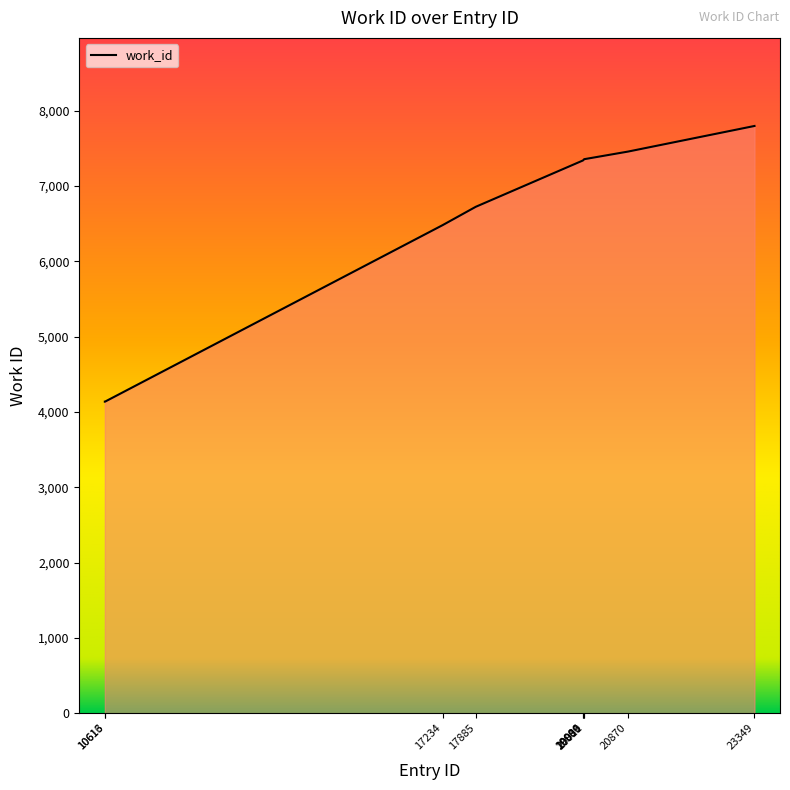

What is the greatest value displayed?

7796